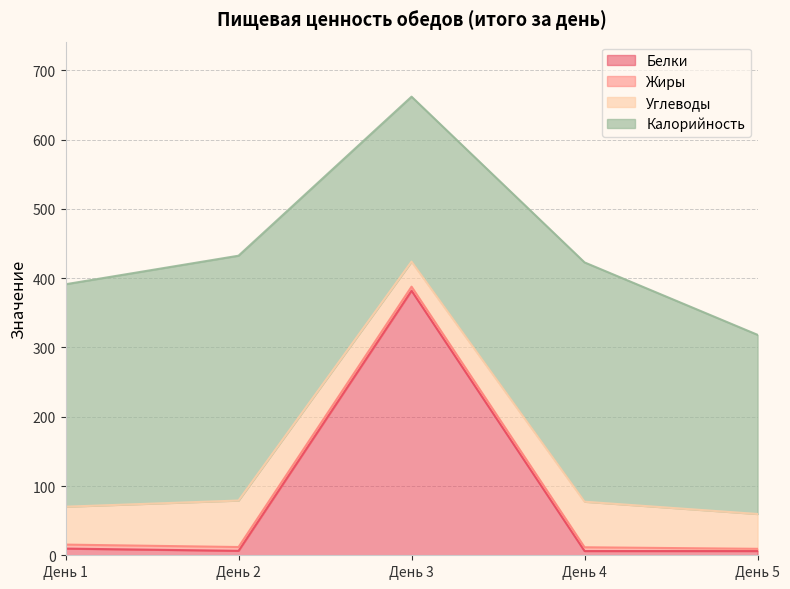

In Жиры, how many points are lower than both neighbors (excluding endpoints)?

1